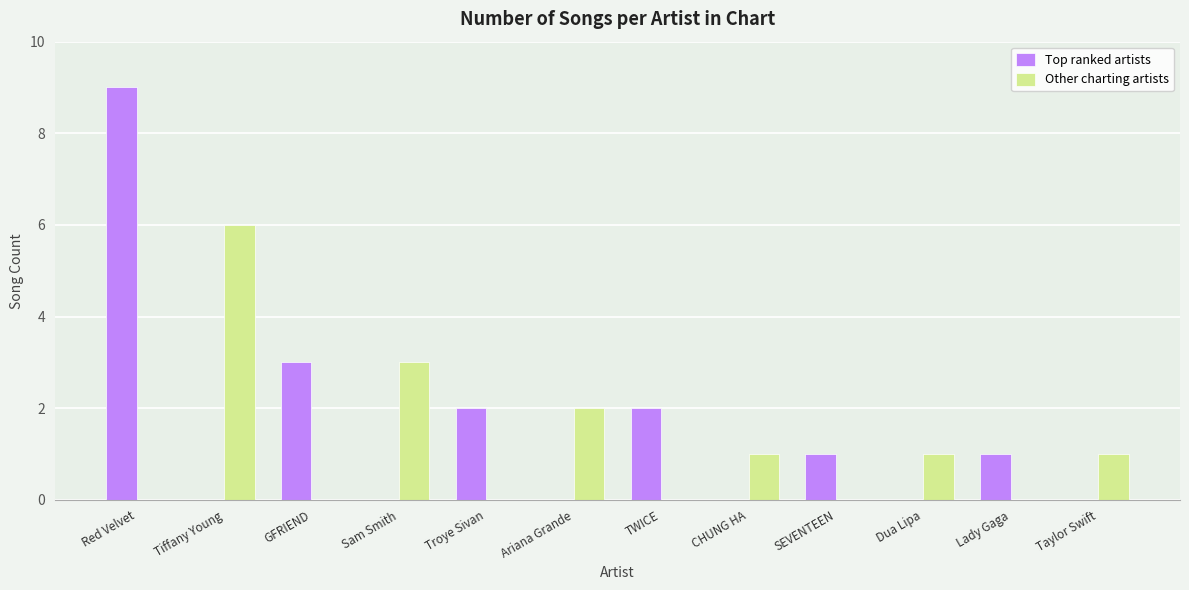

At which category does the chart reach its peak across all series?

Red Velvet